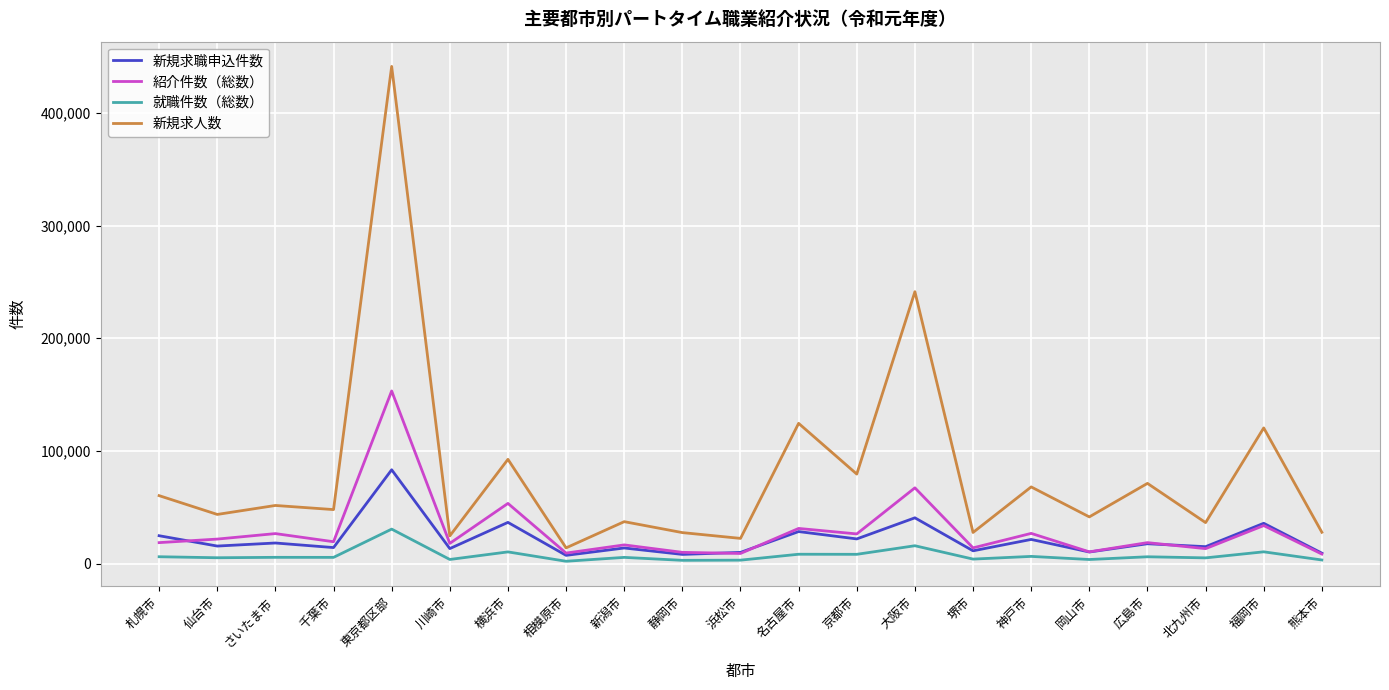

Does the chart display data point markers on the line(s)?

No